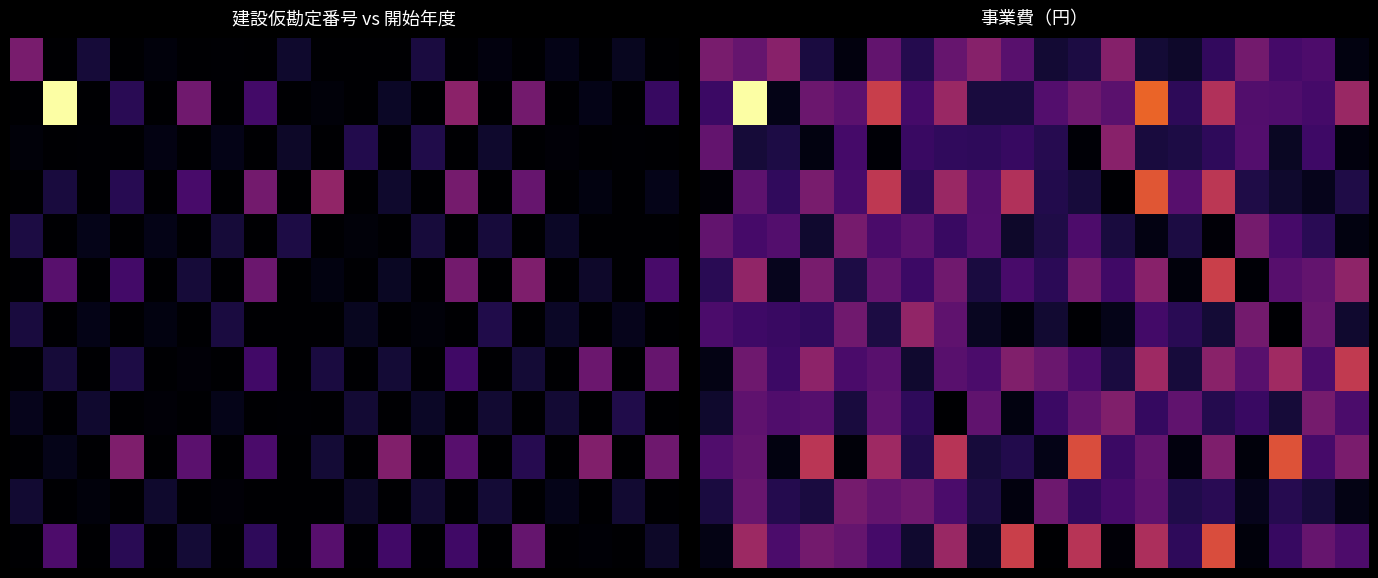

Between 18 and 6, which is larger?

18